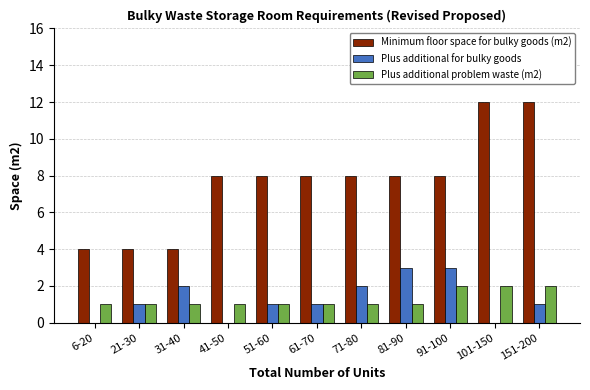

Reading right to left, list all the values displayed in this chart.

Minimum floor space for bulky goods (m2): 151-200=12	101-150=12	91-100=8	81-90=8	71-80=8	61-70=8	51-60=8	41-50=8	31-40=4	21-30=4	6-20=4
Plus additional for bulky goods: 151-200=1	101-150=0	91-100=3	81-90=3	71-80=2	61-70=1	51-60=1	41-50=0	31-40=2	21-30=1	6-20=0
Plus additional problem waste (m2): 151-200=2	101-150=2	91-100=2	81-90=1	71-80=1	61-70=1	51-60=1	41-50=1	31-40=1	21-30=1	6-20=1